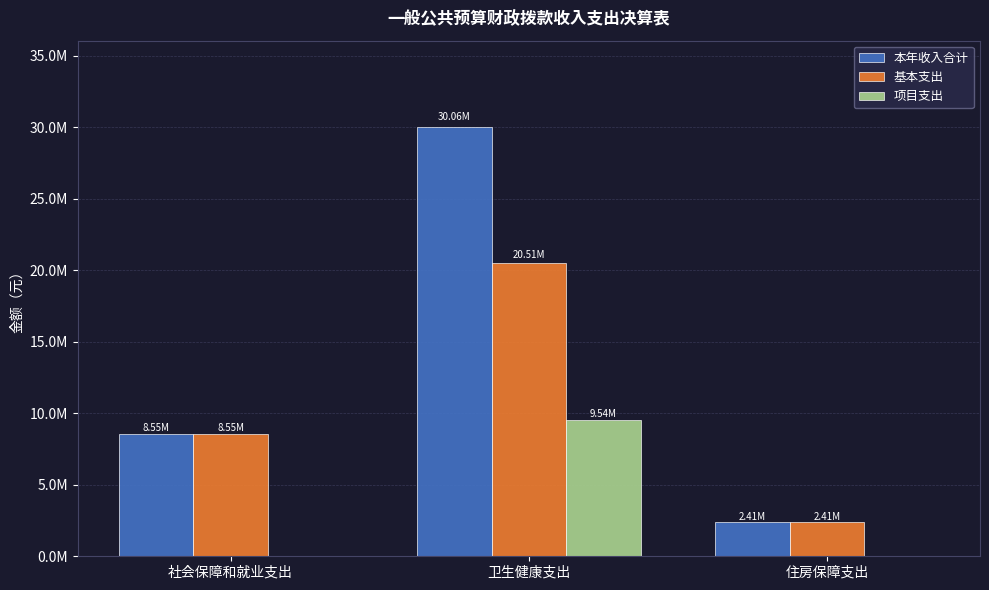

Does the chart contain stacked bars?

No